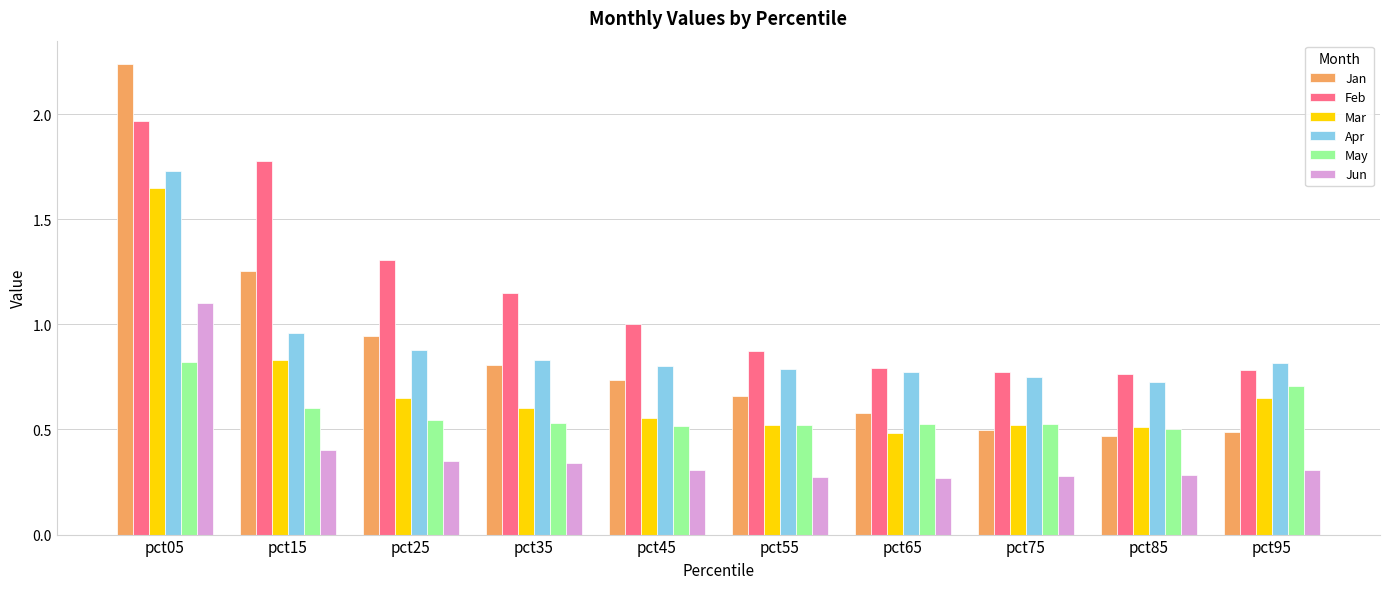

At which category is the sum across all series the highest?

pct05